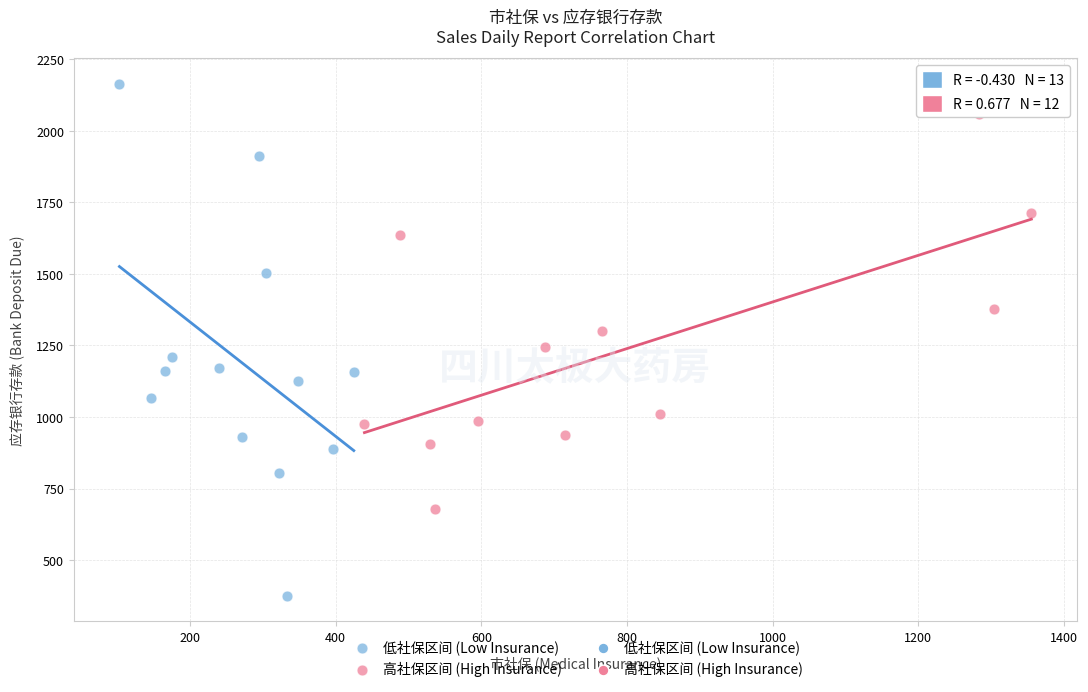

Which series reaches the minimum Y coordinate?

低社保区间 (Low Insurance)